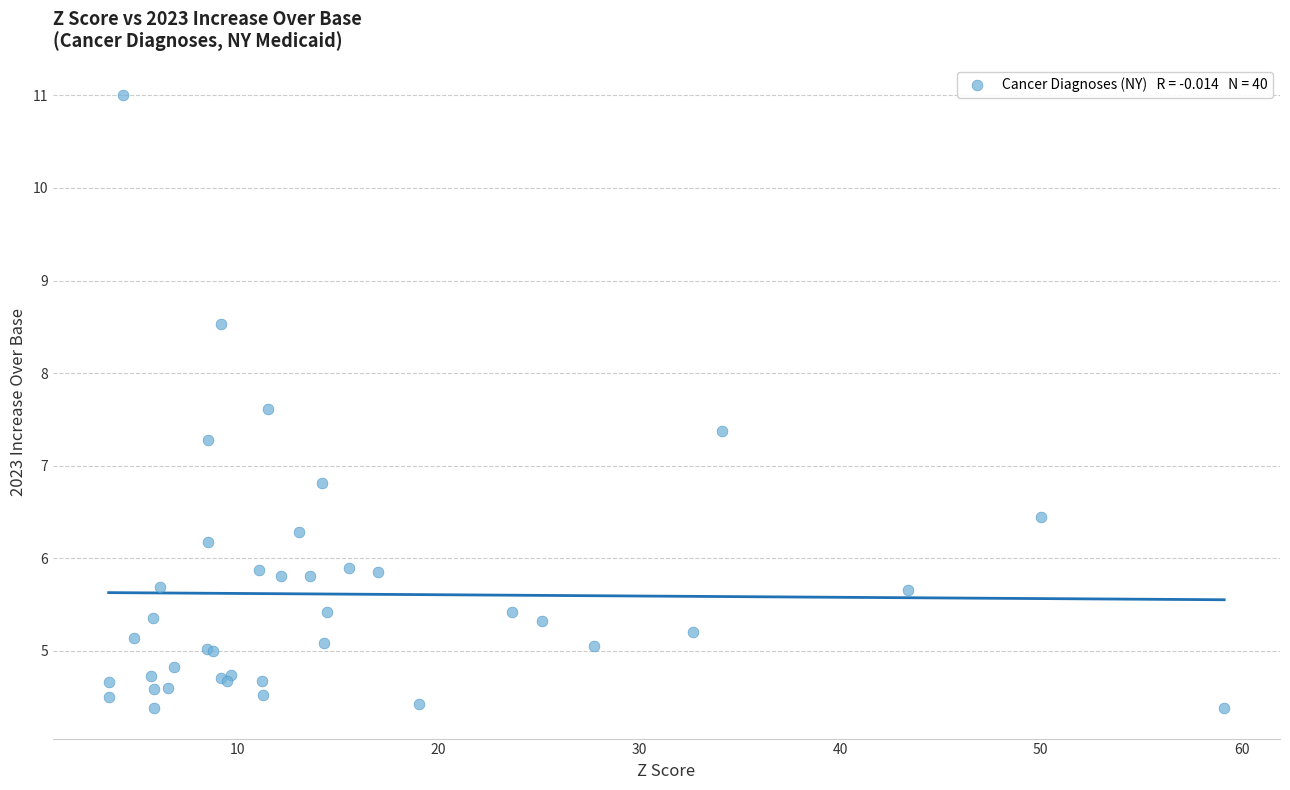

What Y value in the scatter plot is closest to 7?

6.8